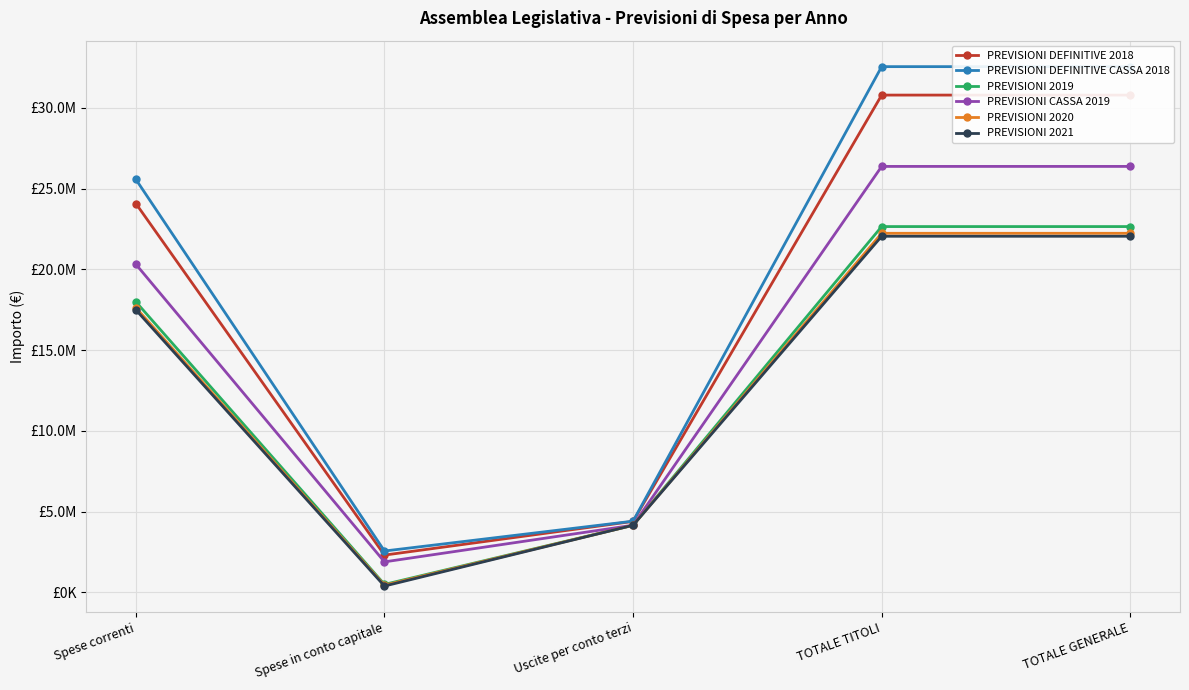

What is the maximum value for PREVISIONI 2021?

22047524.3